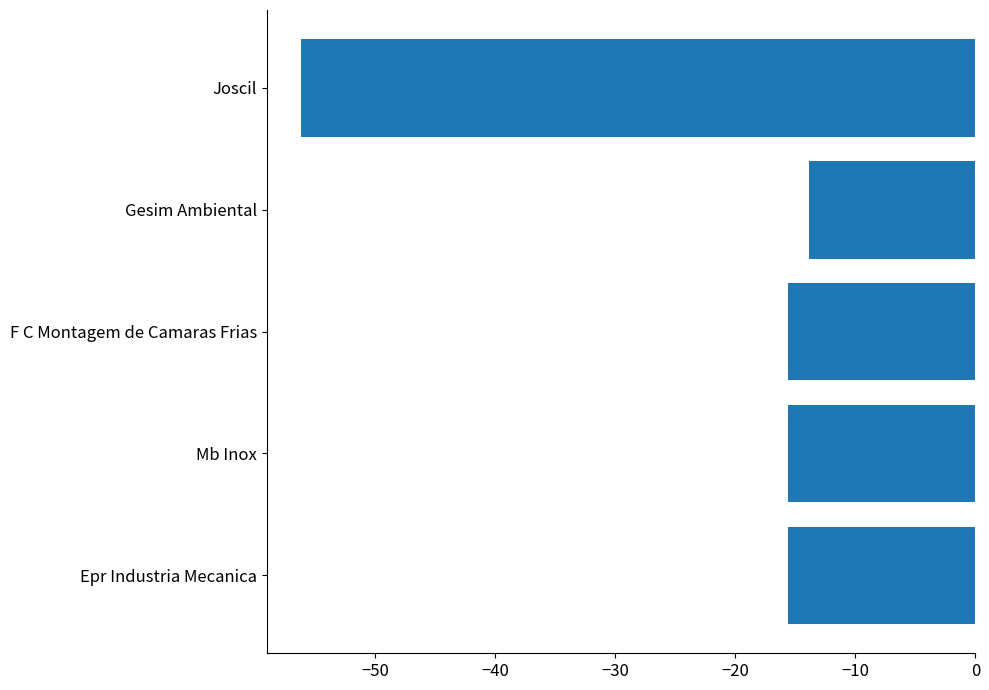

What is the difference between the maximum and minimum values?

42.4